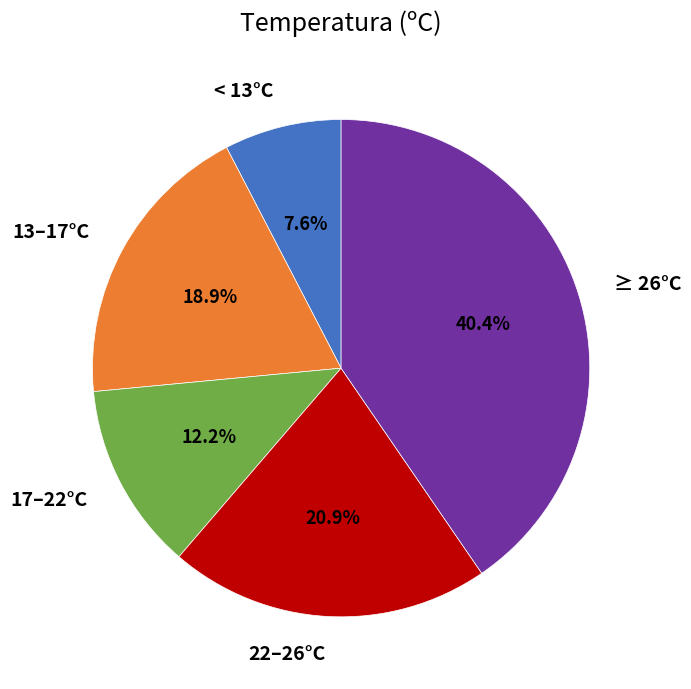

What portion of the pie excludes 17–22°C?

87.8%